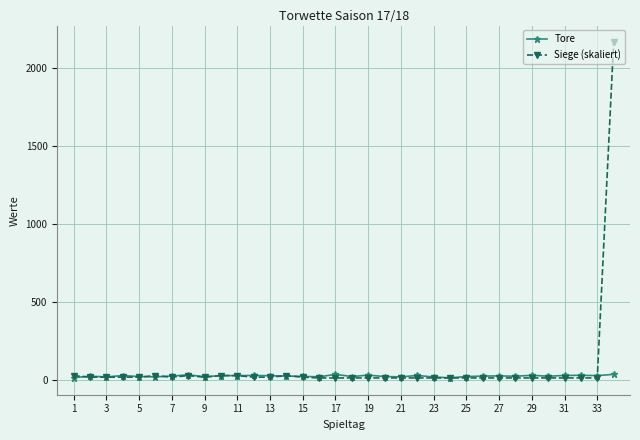

What is the difference between the maximum and minimum values in the Tore series?

22